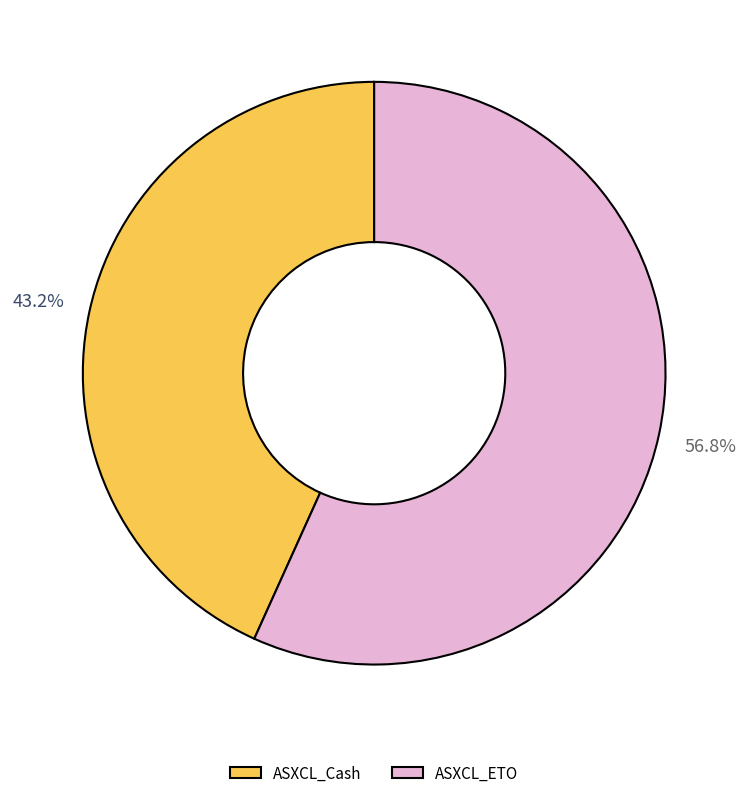

How many segments does this pie chart have?

2